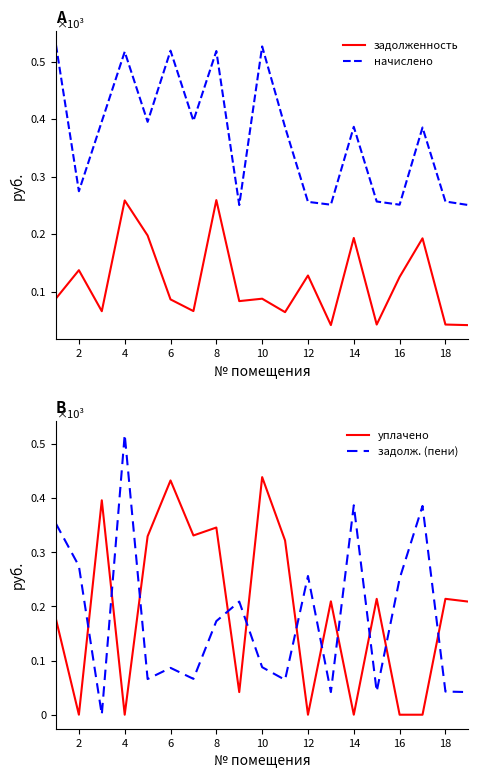

The уплачено series shows 1734.5 at 12. True or false?

False